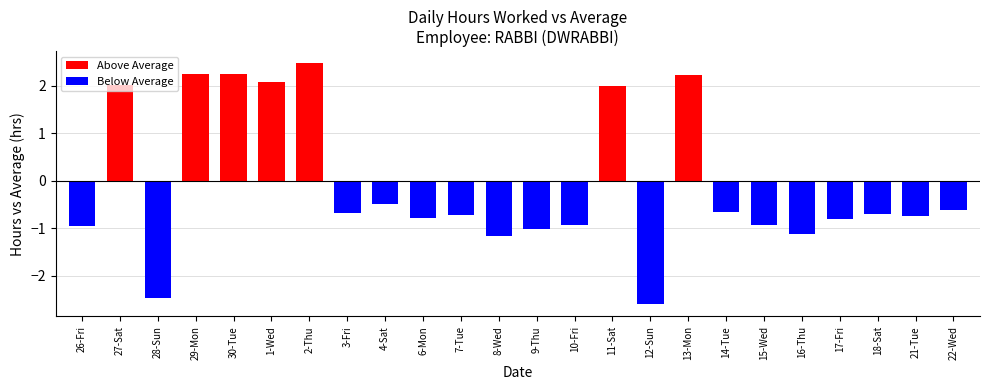

Which has a higher value, 16-Thu or 1-Wed?

1-Wed